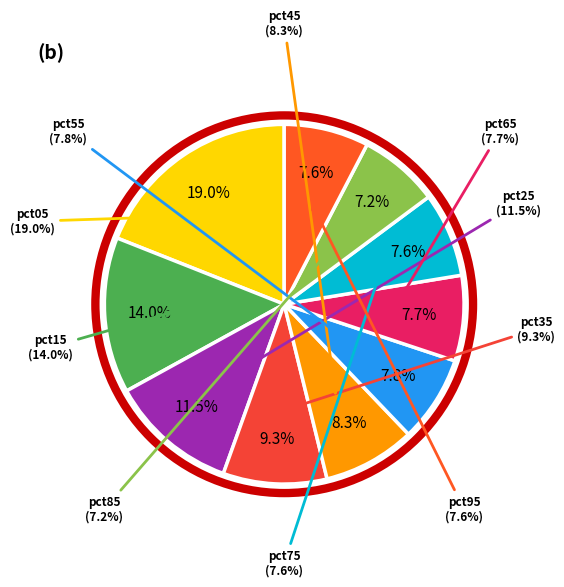

What is the ratio of the value at pct55 to the value at pct25?

0.7